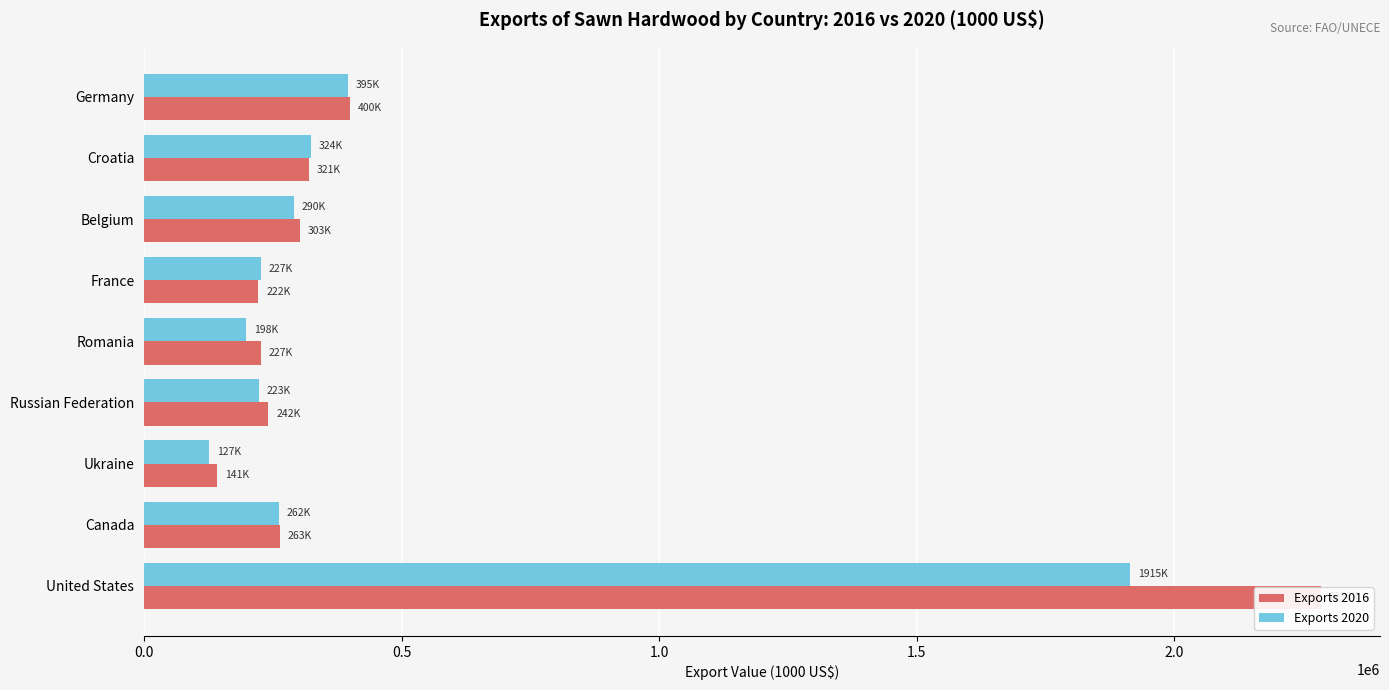

What is the difference between the maximum and minimum values in the Exports 2016 series?

2144348.3